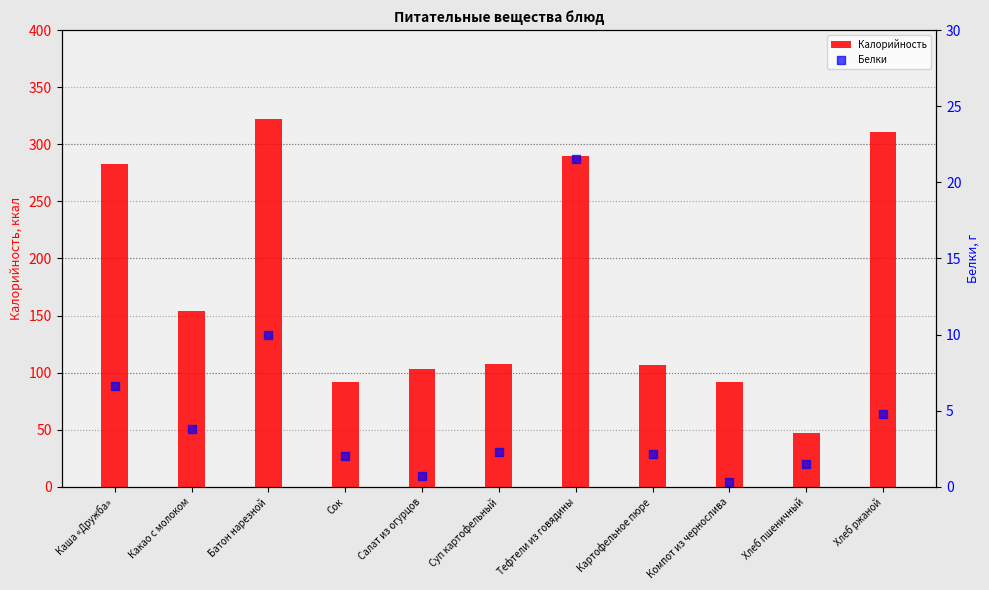

What is the total value across all series at Картофельное пюре?

109.1